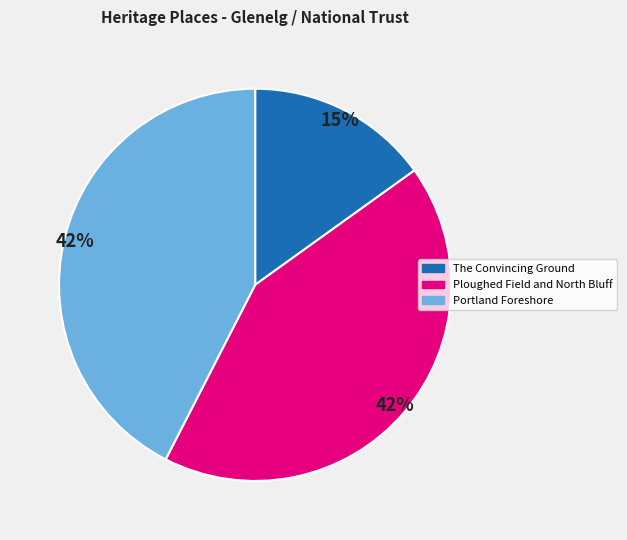

What is the smallest slice in the pie chart?

The Convincing Ground